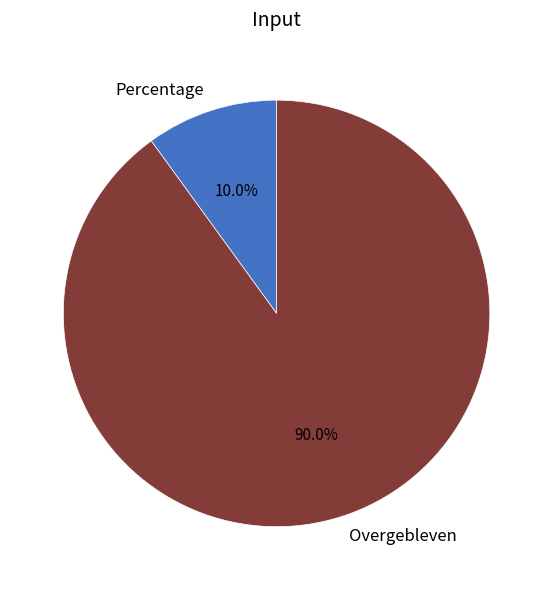

Rank the categories by value from highest to lowest.

Overgebleven, Percentage